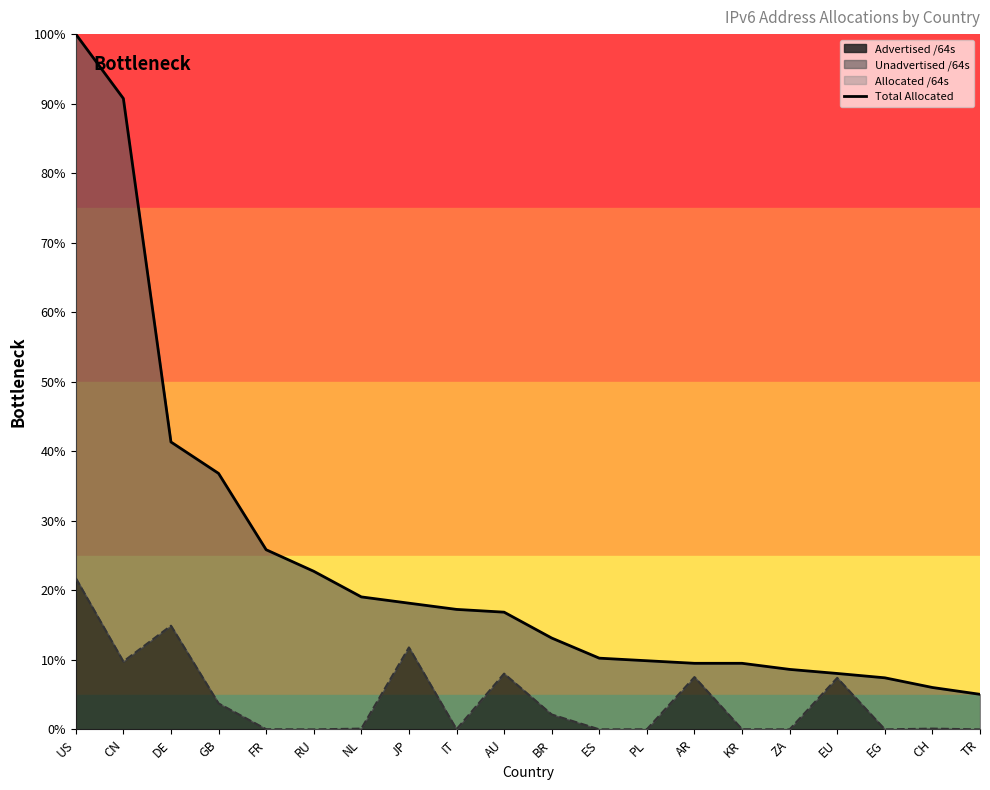

What is the highest value of the Advertised /64s series?

21.8